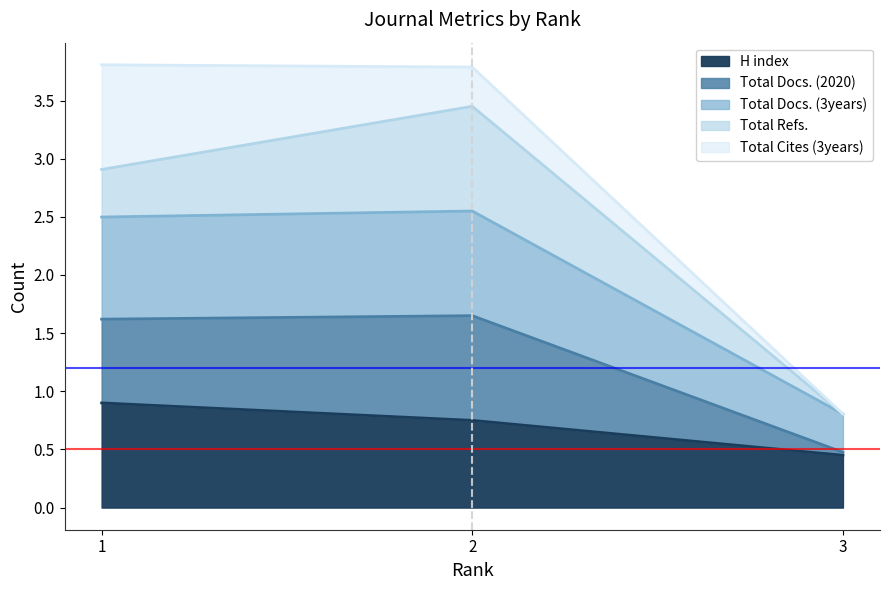

What is the minimum value shown in the chart?

0.5